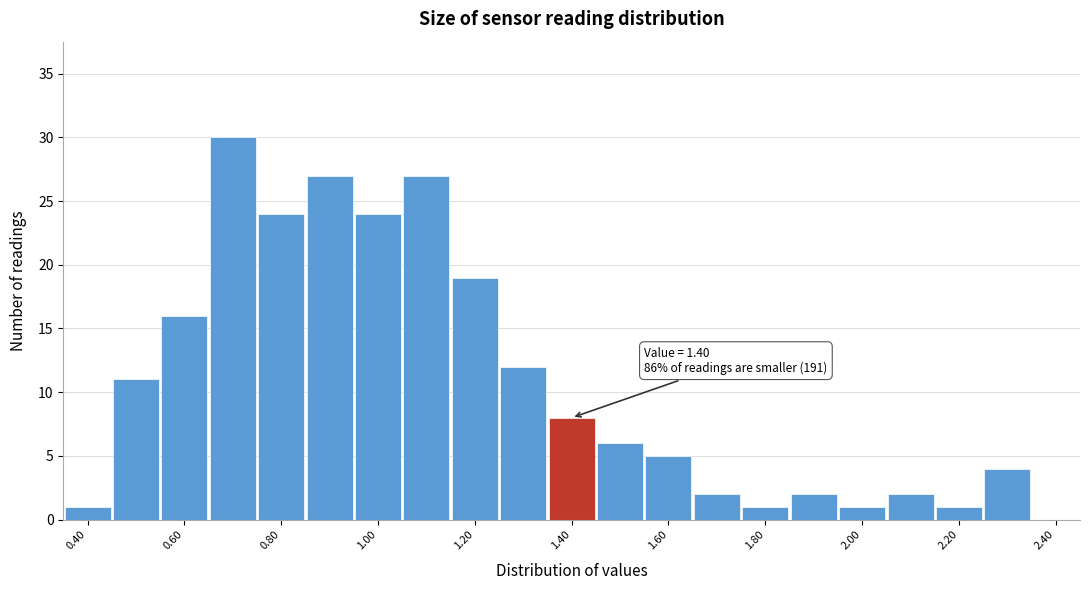

Which range on the x-axis has the tallest bar?

0.65 to 0.75